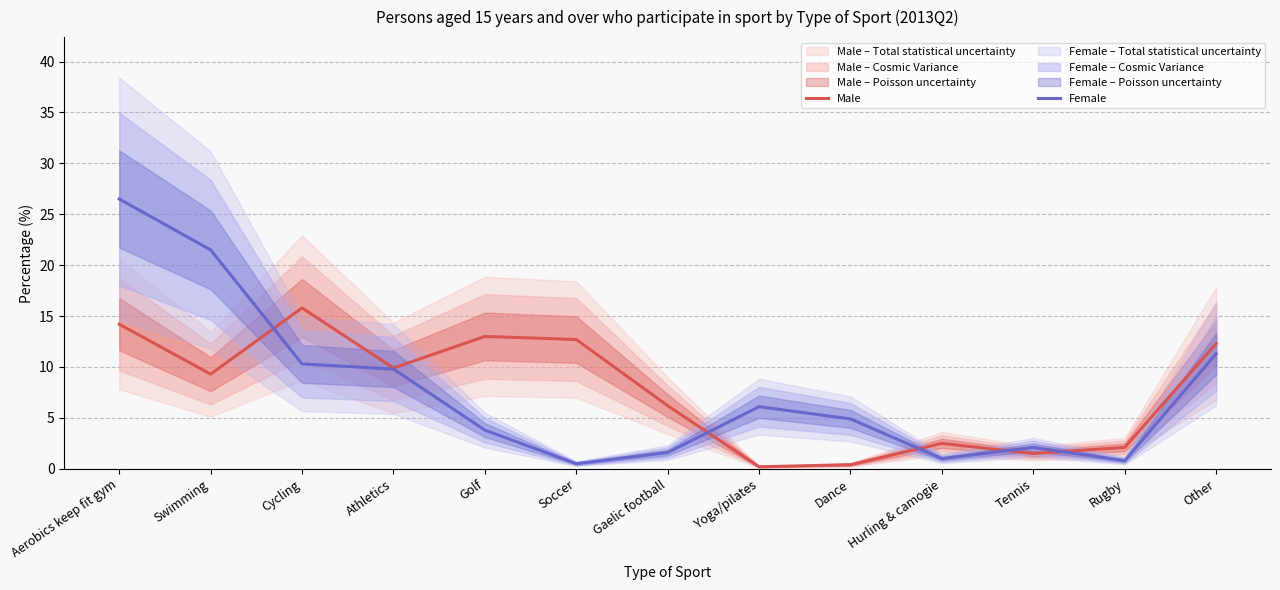

Is it true that Male equals 8.0 at Other?

False